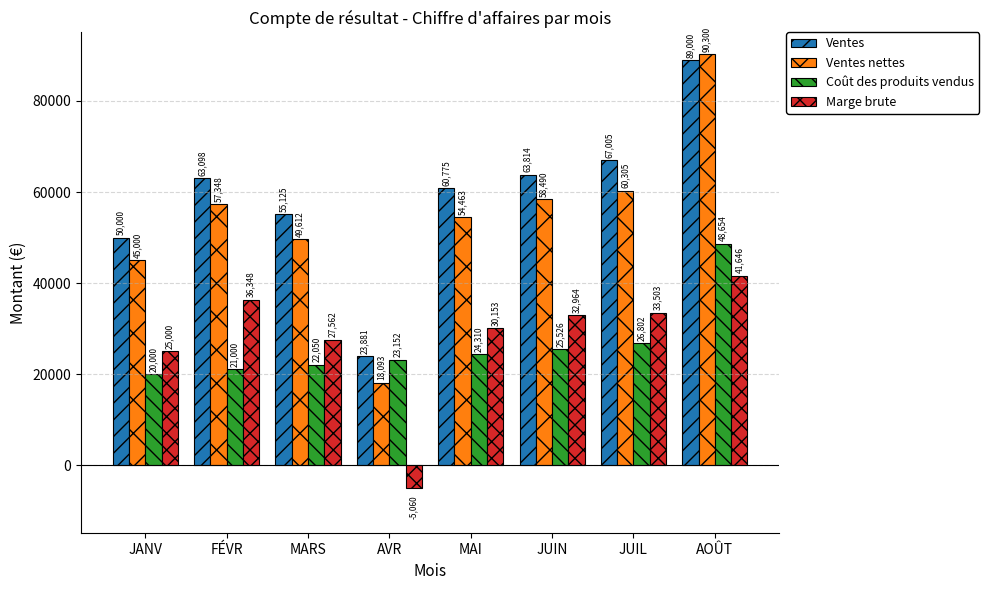

Is it true that Coût des produits vendus equals 24310.1 at MAI?

True